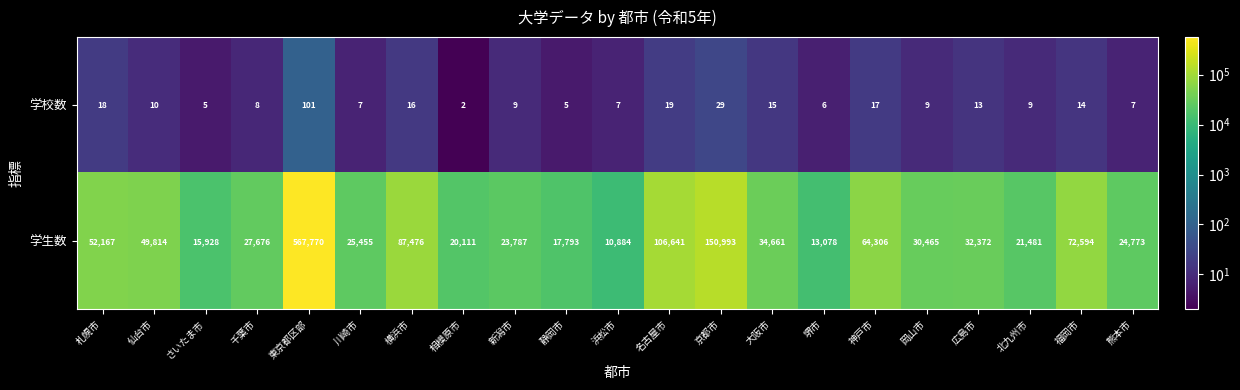

Rank the series at 静岡市 from highest to lowest value.

学生数, 学校数